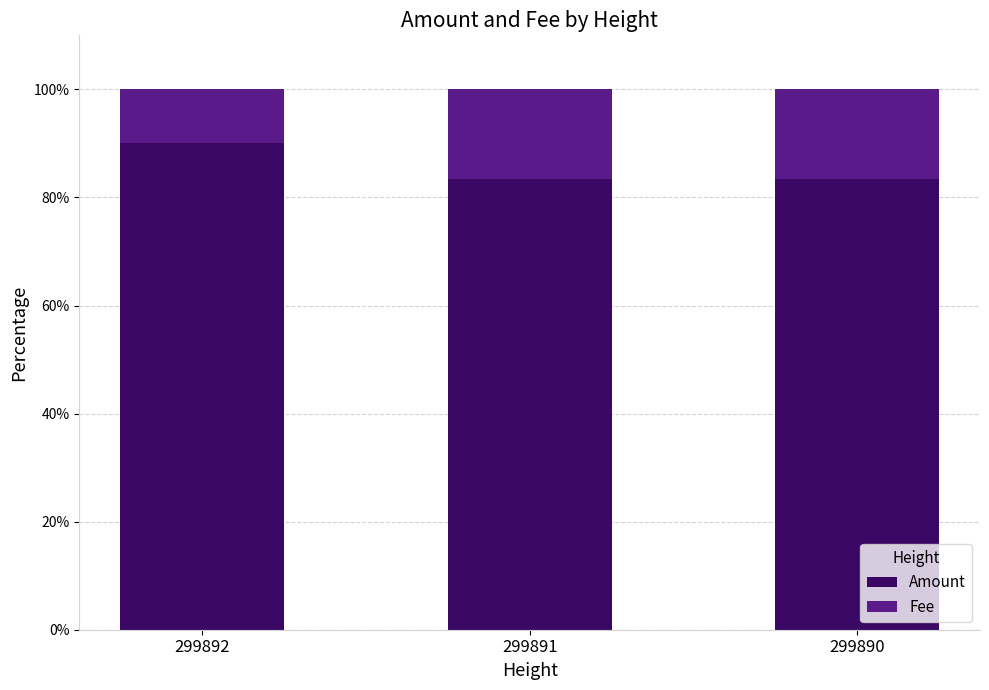

What value does the Amount series have at 299892?

90.0